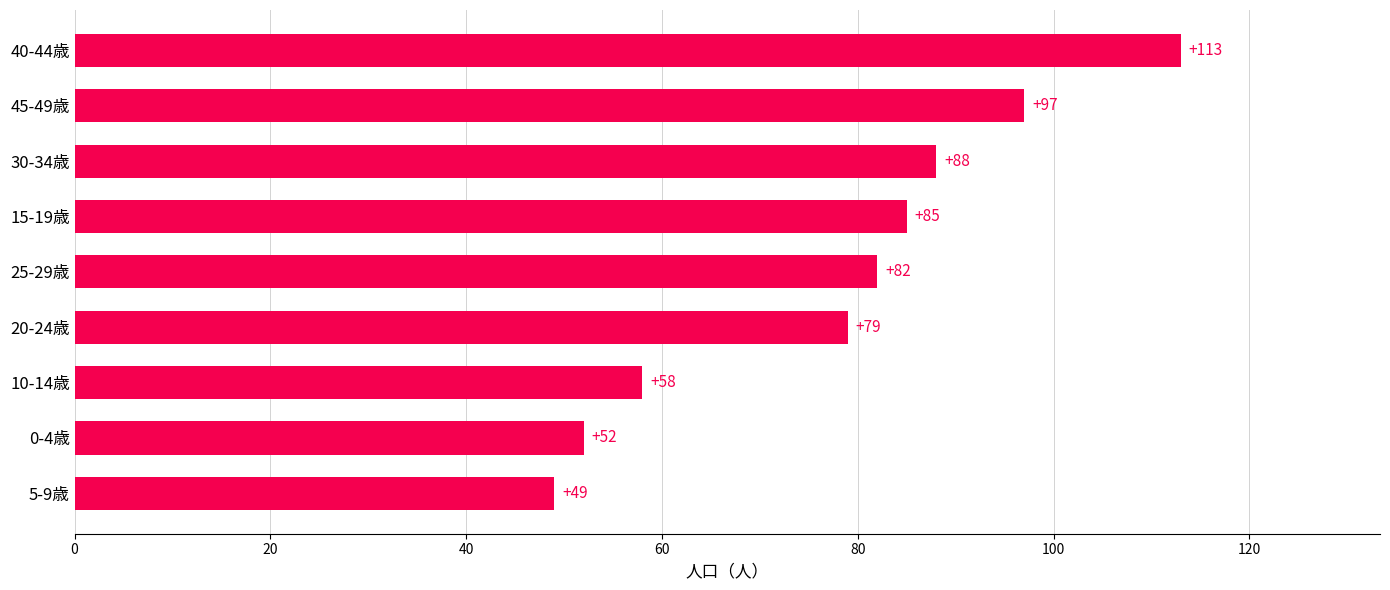

How many categories are shown in the chart?

9